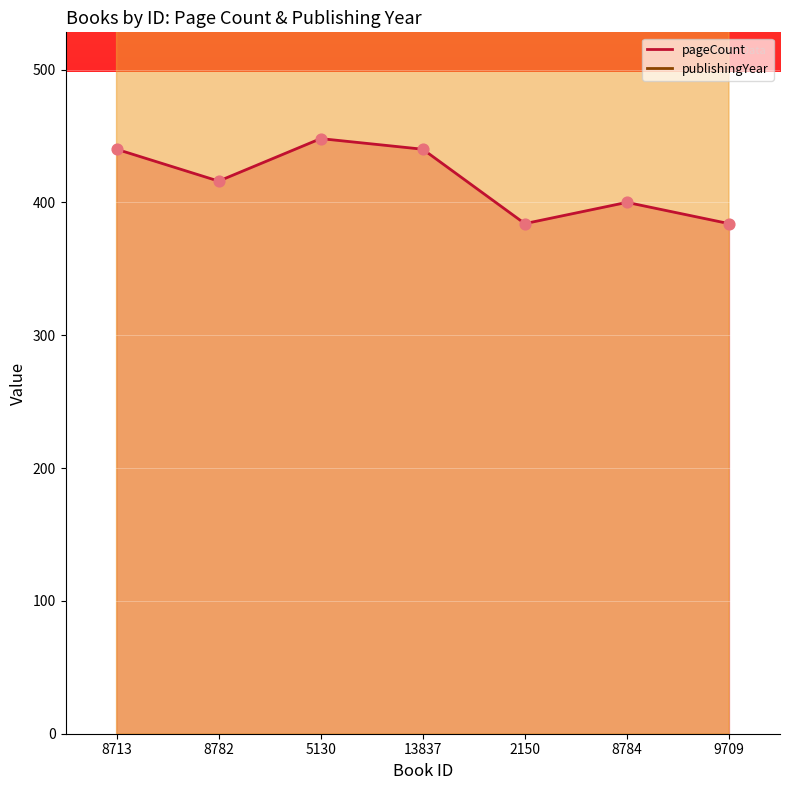

Which series has the largest total across all categories?

publishingYear